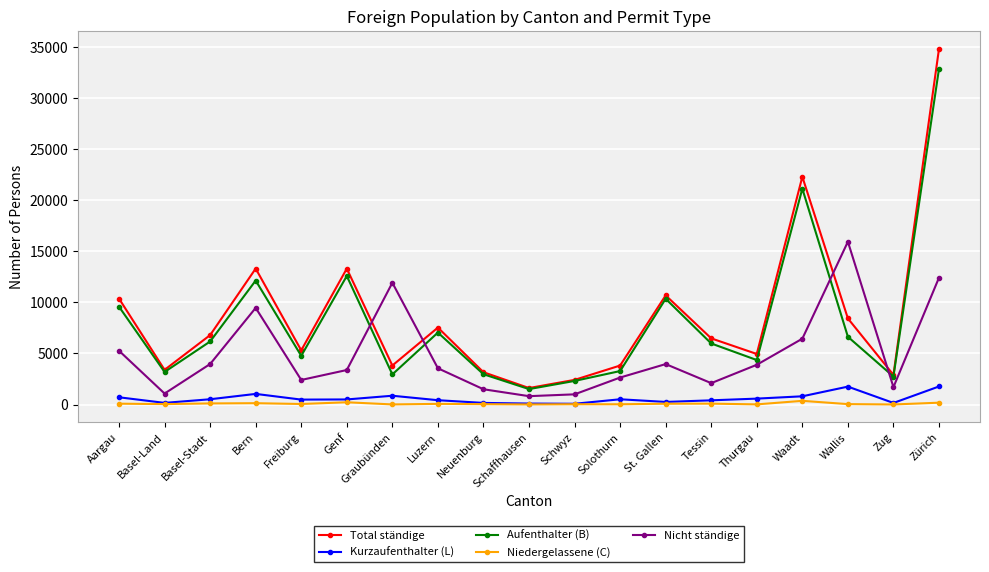

What is the label of the 14th point from the right?

Genf